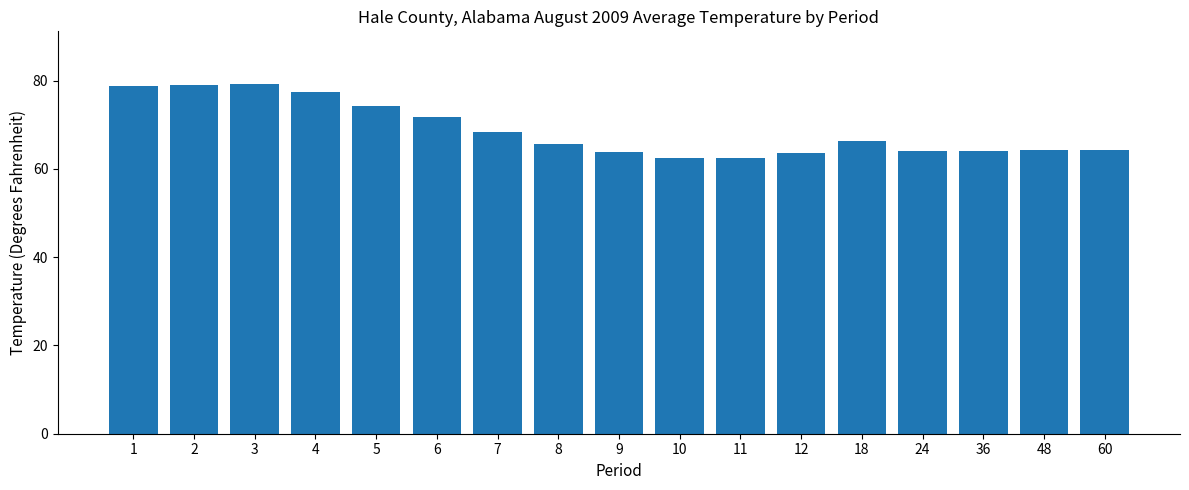

What is the change in value from 7 to 8?

-2.7